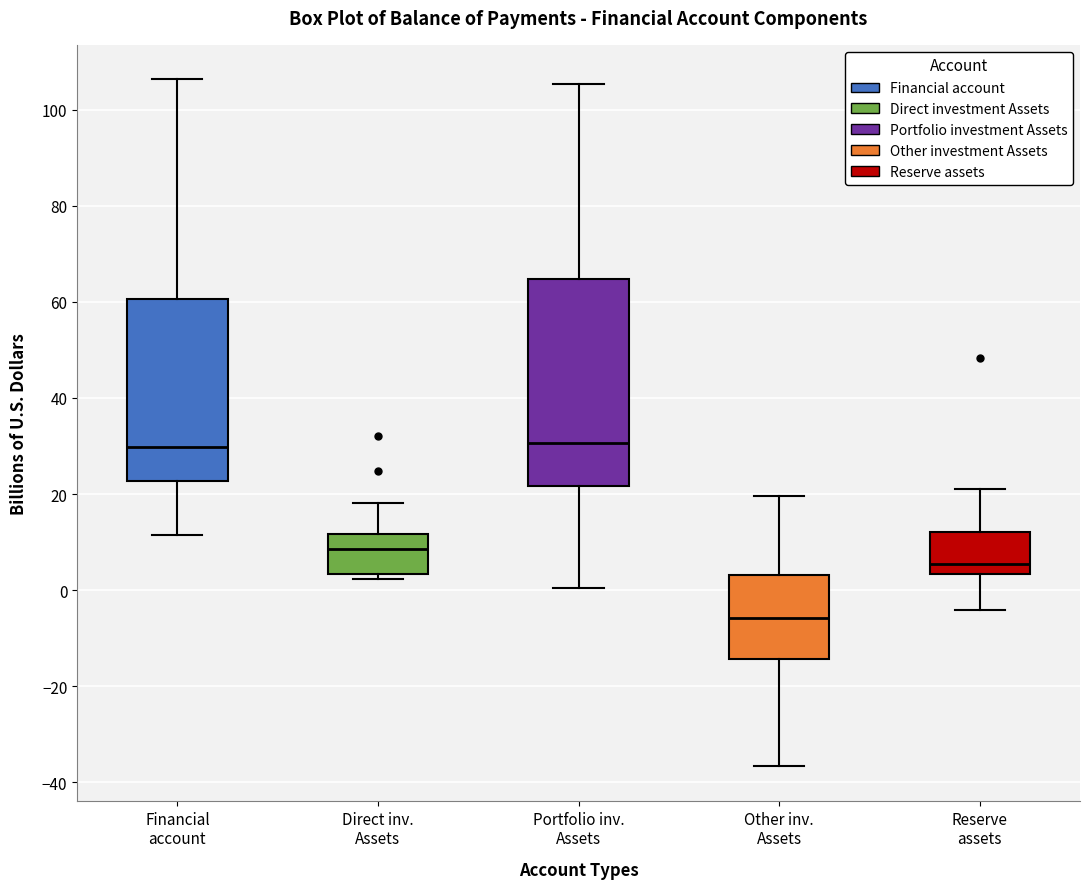

Reading left to right, transcribe this box plot: for each box, give where its median line is, the range the box spans, and where its two whiskers end, as read against the y-axis. The values are not printed on the chart, so give them approximately, as read against the axis.

Financial account: median 30, box 22 to 60, whiskers 12 to 106
Direct inv. Assets: median 8, box 4 to 12, whiskers 2 to 18
Portfolio inv. Assets: median 30, box 22 to 64, whiskers 0 to 106
Other inv. Assets: median -6, box -14 to 4, whiskers -36 to 20
Reserve assets: median 6, box 4 to 12, whiskers -4 to 20